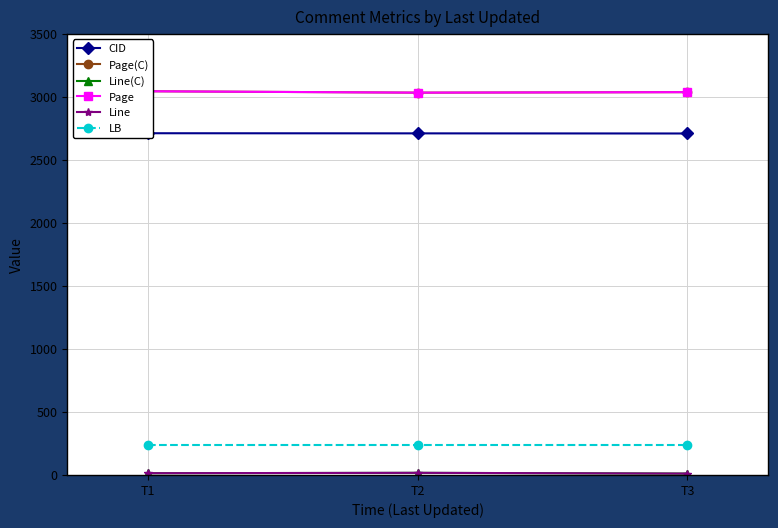

Is it true that Page(C) equals 3044 at T1?

True